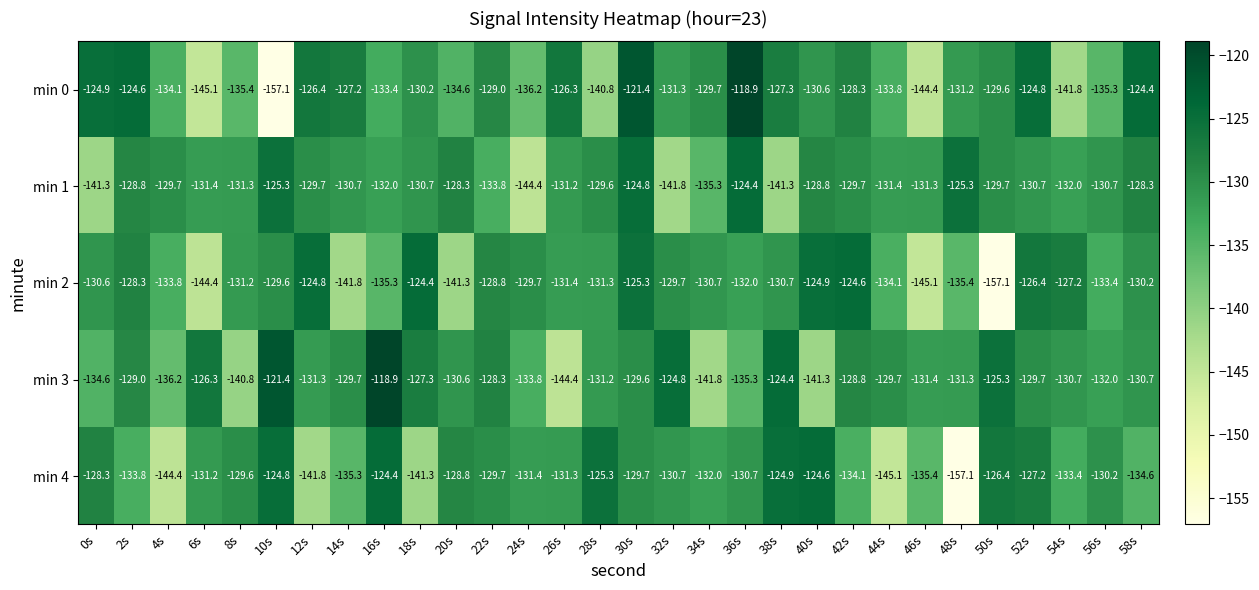

What is the sum of all min 2 values?

-3973.5